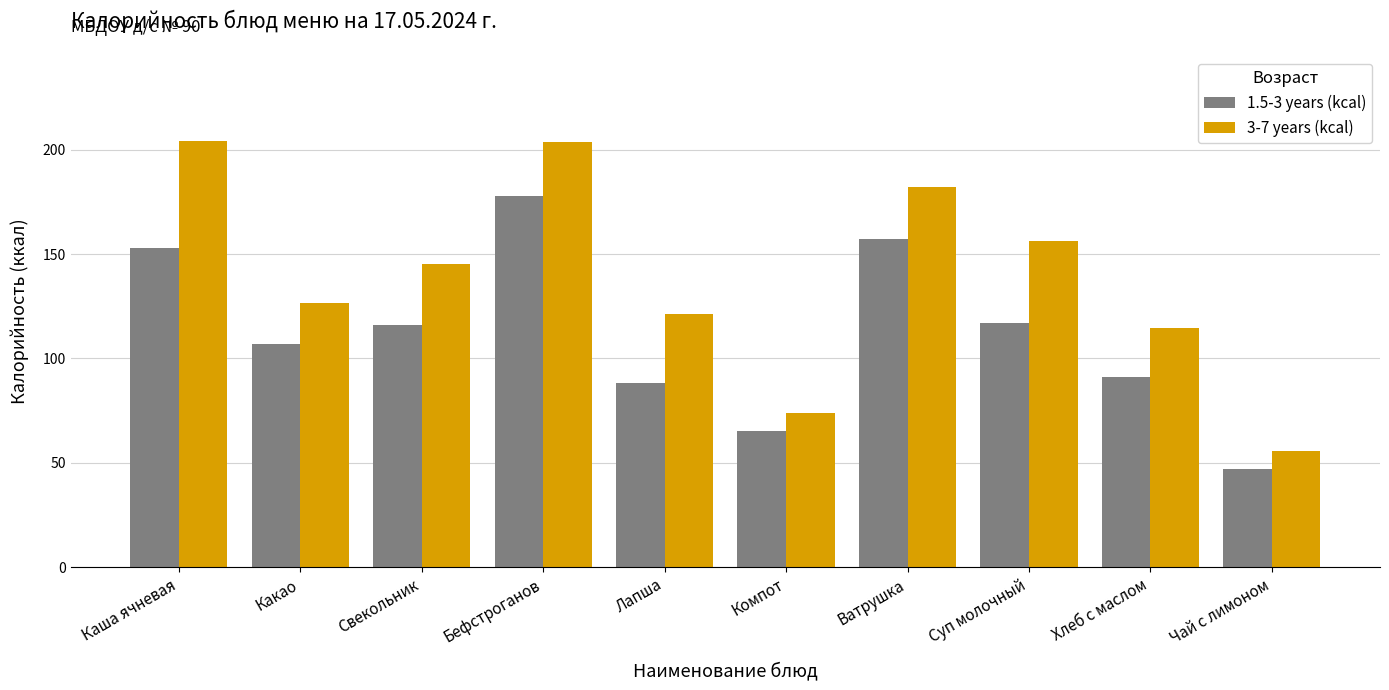

How many bars are there in total?

20